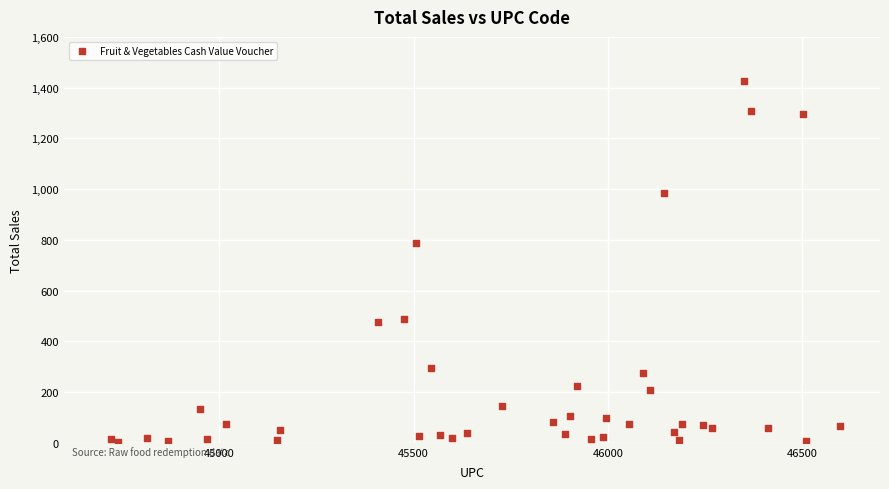

What Y value in the scatter plot is closest to 715?

789.4